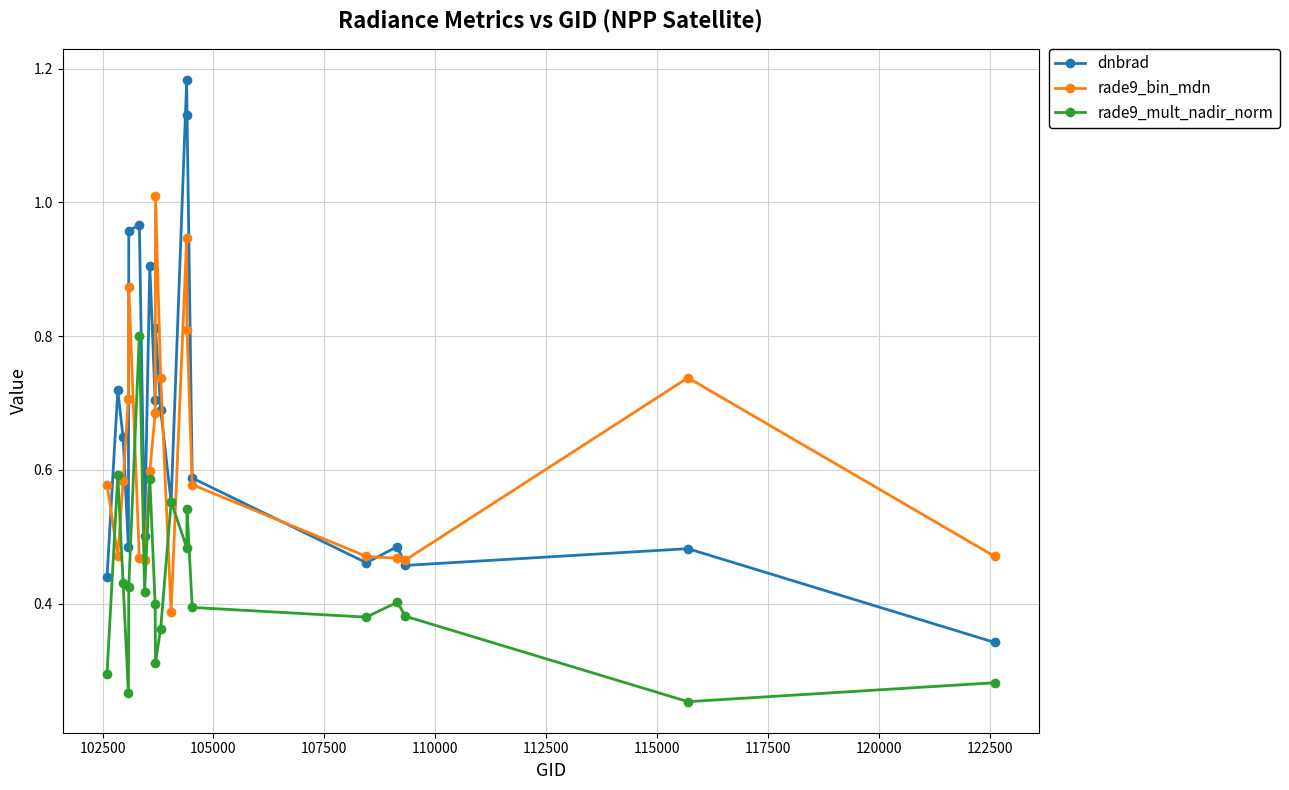

Which series has the largest total across all categories?

dnbrad